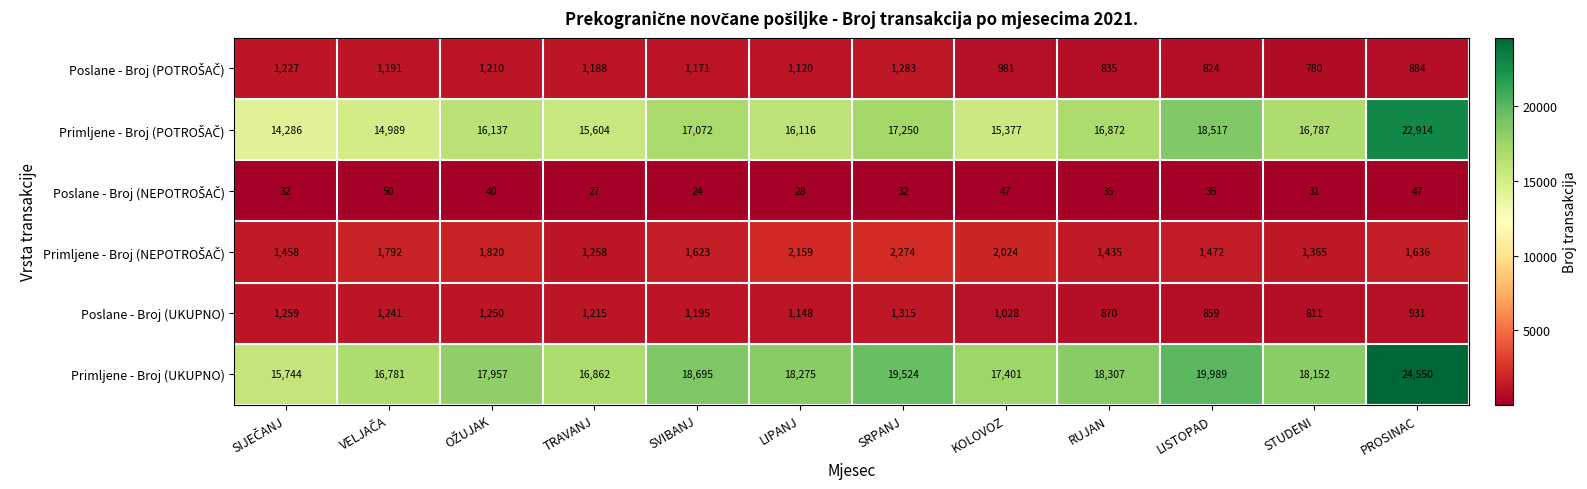

Is the value of Poslane - Broj (UKUPNO) at KOLOVOZ greater than the value of Primljene - Broj (UKUPNO) at RUJAN?

No